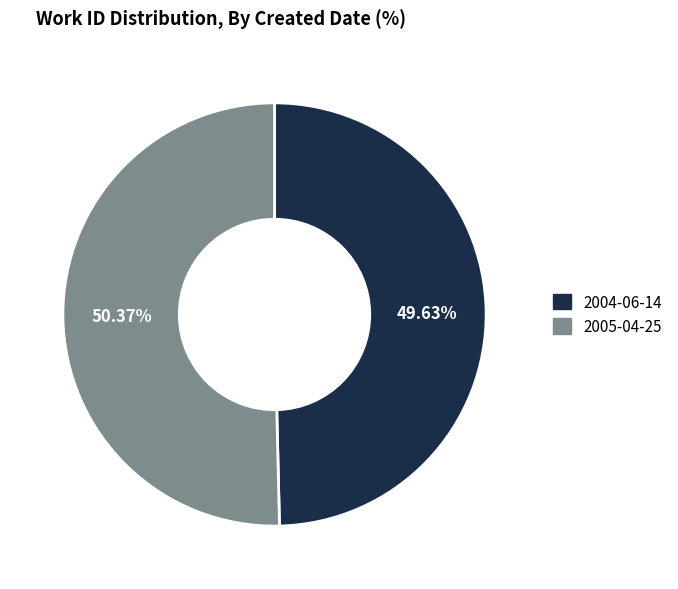

Rank the categories by value from lowest to highest.

2004-06-14, 2005-04-25